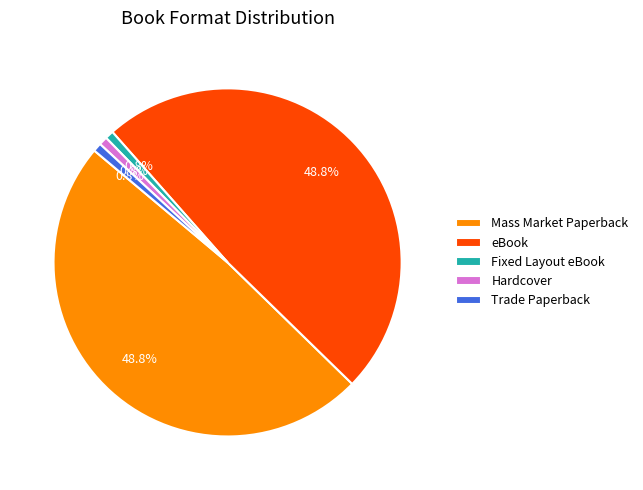

Is there a majority slice in this chart?

No